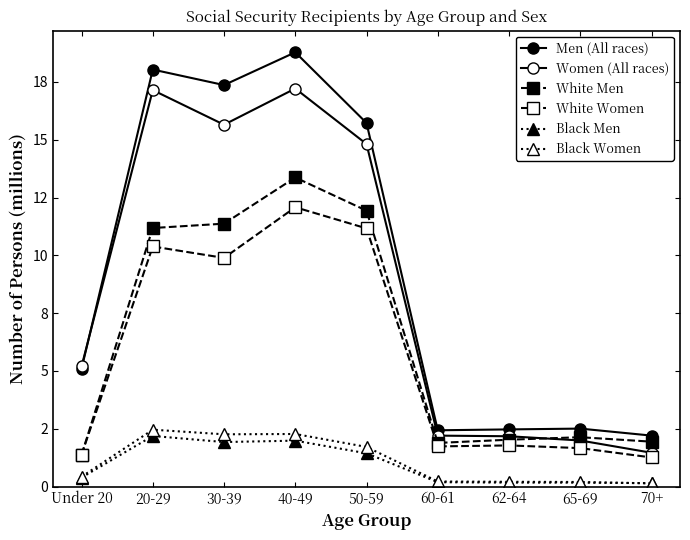

True or false: Women (All races) has a value of 2.0 at 65-69.

True